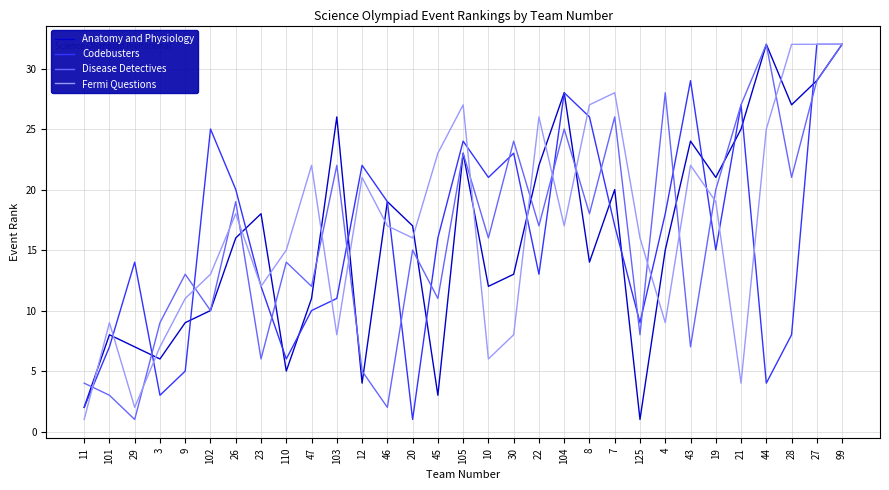

Does the chart have visible grid lines?

Yes